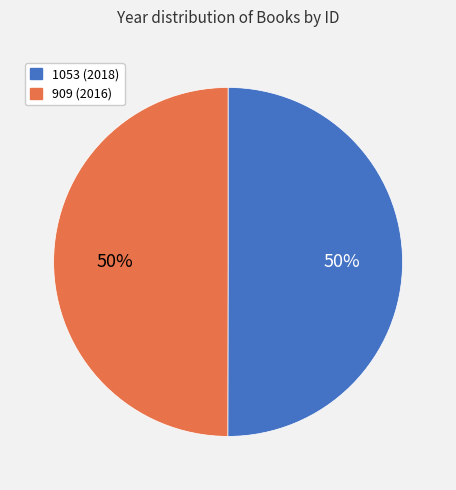

Do 909 and 1053 together represent more than half of the pie?

Yes